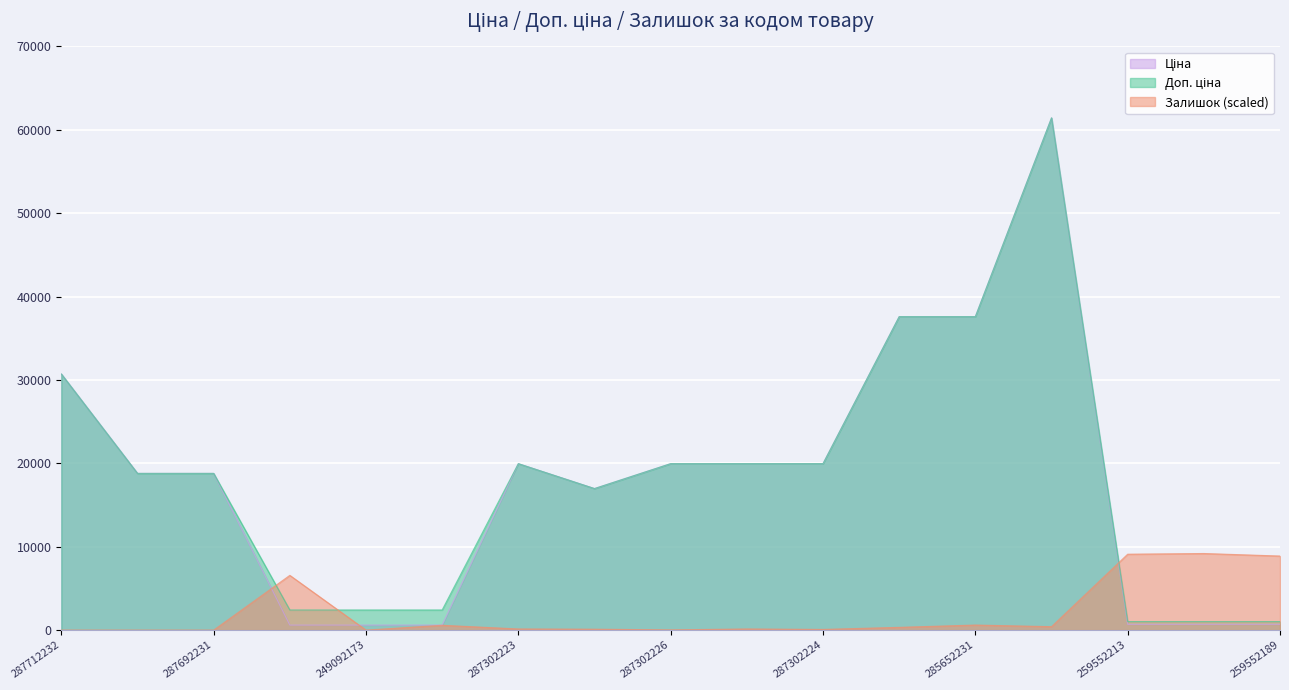

Where do Доп. ціна and Залишок first cross each other?

287692231 and 249092174